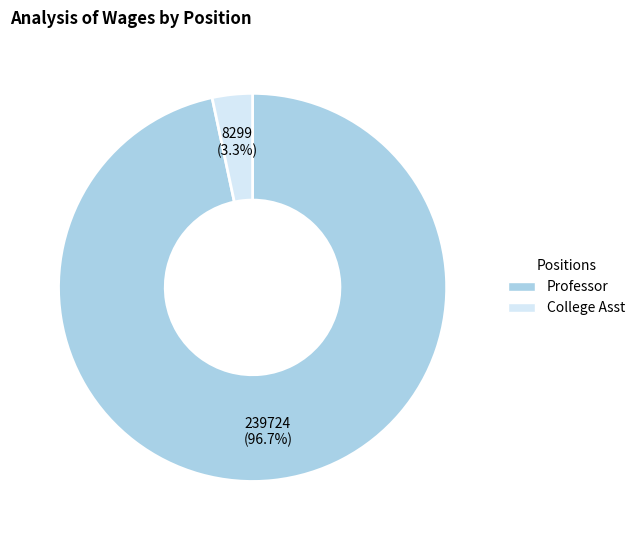

Which has a higher value, College Asst or Professor?

Professor